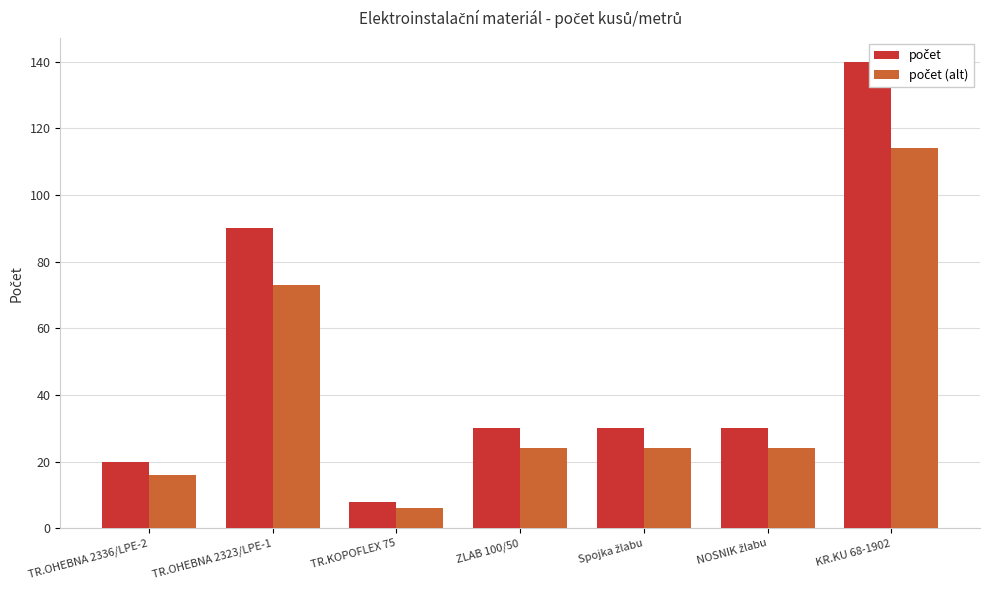

At which category does the chart reach its peak across all series?

KR.KU 68-1902